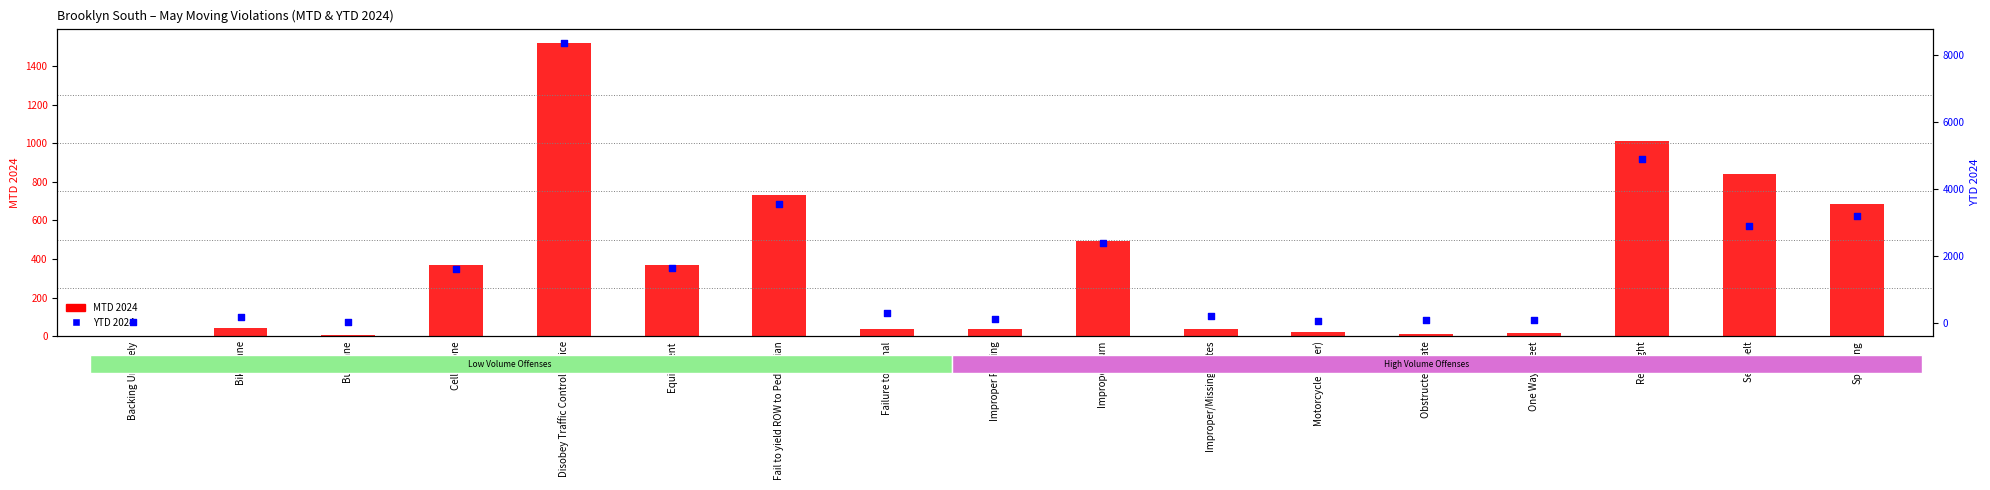

Which series has the largest Y range (max minus min)?

YTD 2024